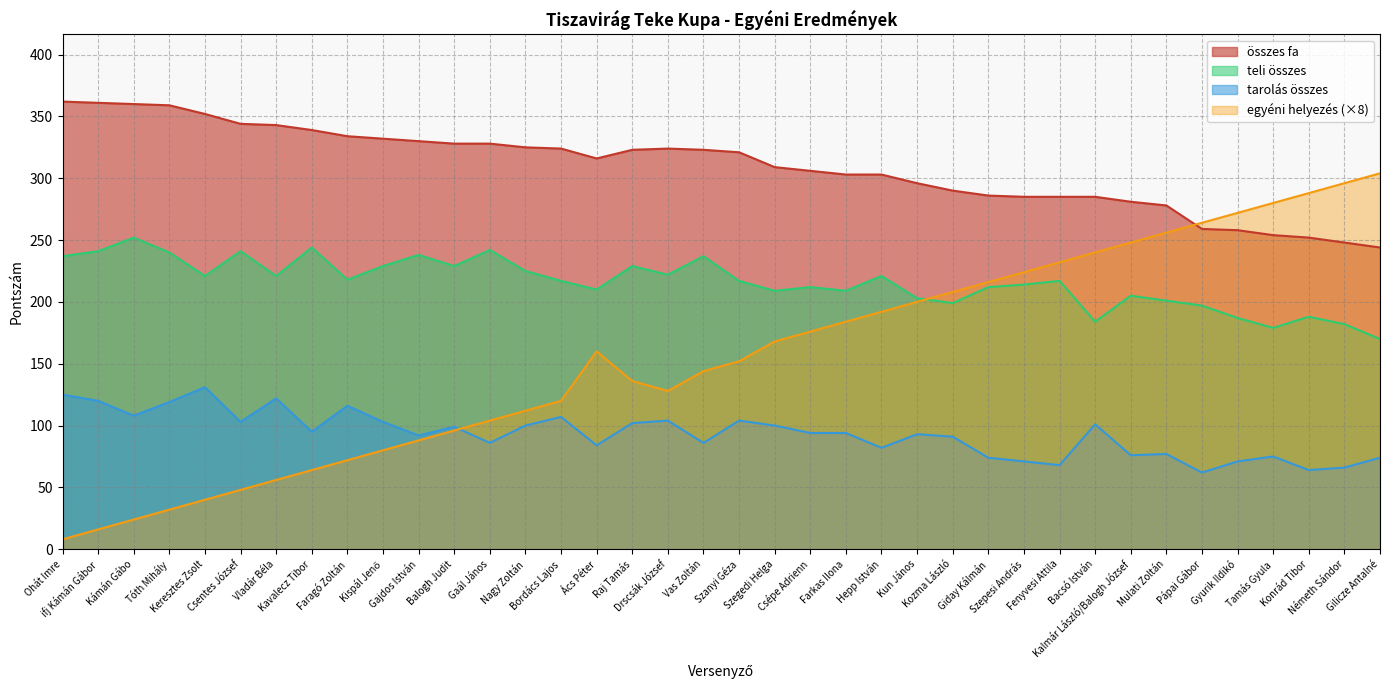

Does the chart display data point markers on the line(s)?

No